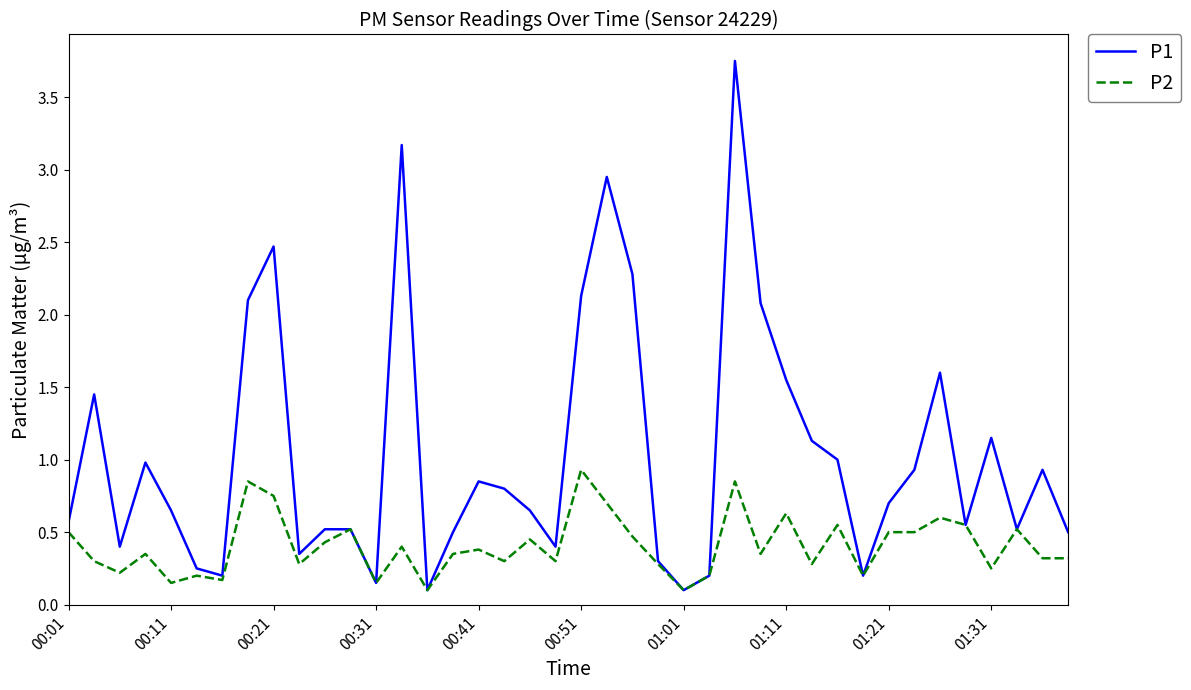

What is the maximum value for P2?

0.9